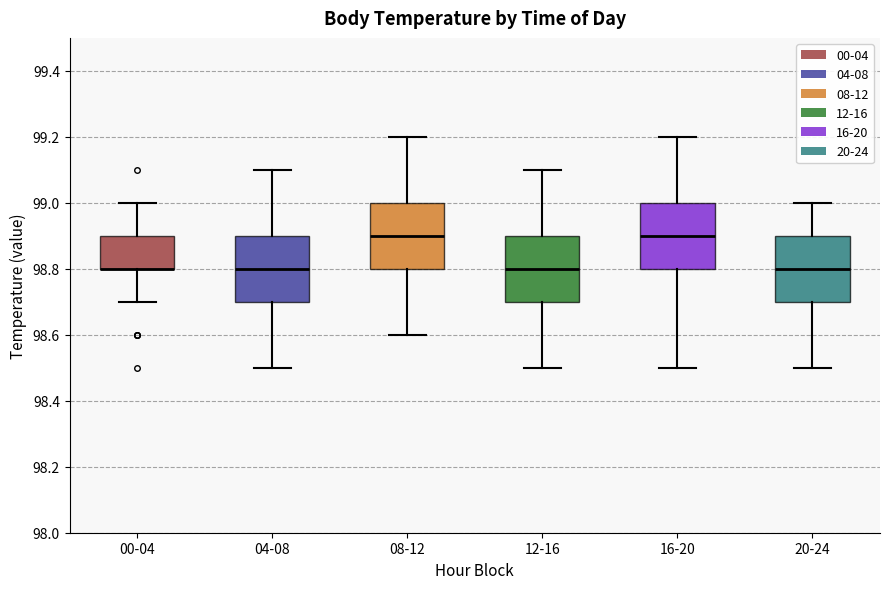

Reading left to right, transcribe this box plot: for each box, give where its median line is, the range the box spans, and where its two whiskers end, as read against the y-axis. The values are not printed on the chart, so give them approximately, as read against the axis.

00-04: median 98.8 (drawn on the box's lower edge), box 98.8 to 98.9, whiskers 98.7 to 99.0
04-08: median 98.8, box 98.7 to 98.9, whiskers 98.5 to 99.1
08-12: median 98.9, box 98.8 to 99.0, whiskers 98.6 to 99.2
12-16: median 98.8, box 98.7 to 98.9, whiskers 98.5 to 99.1
16-20: median 98.9, box 98.8 to 99.0, whiskers 98.5 to 99.2
20-24: median 98.8, box 98.7 to 98.9, whiskers 98.5 to 99.0